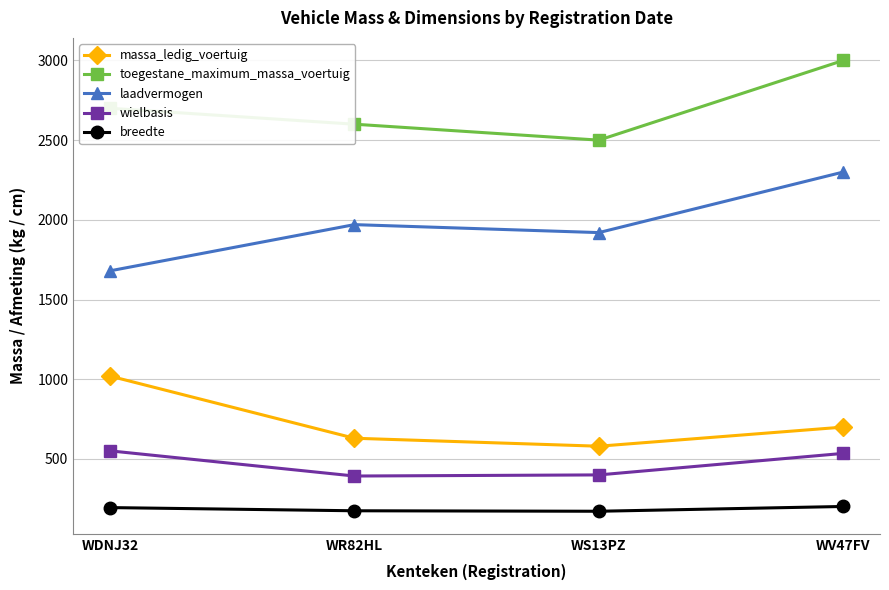

How many values in the wielbasis series are below 535?

2